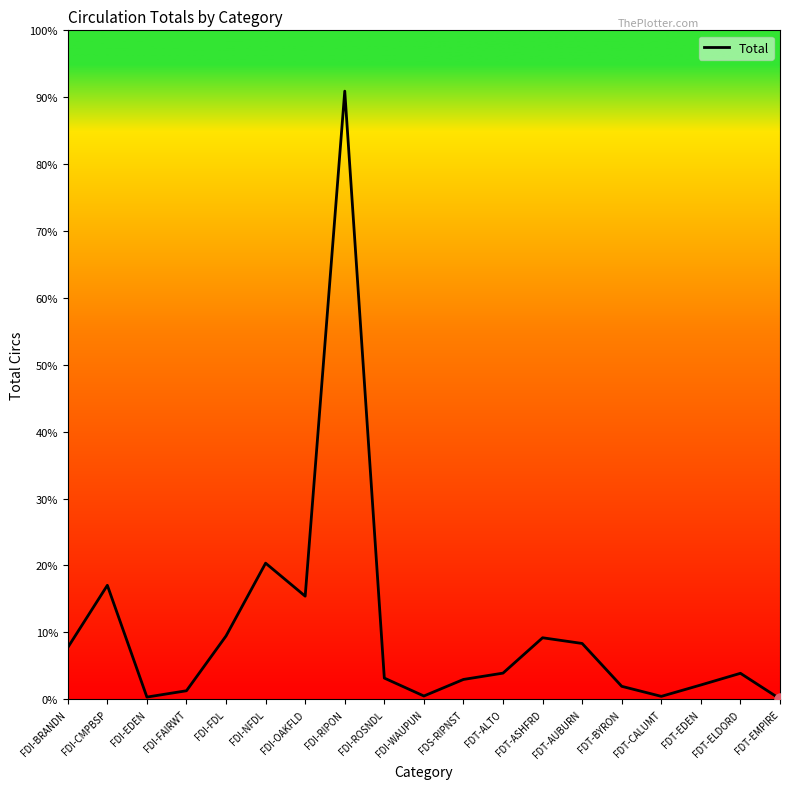

Reading left to right, transcribe all the data shown in this chart.

572	1260	24	94	700	1505	1140	6725	234	36	219	289	680	617	143	32	158	287	4